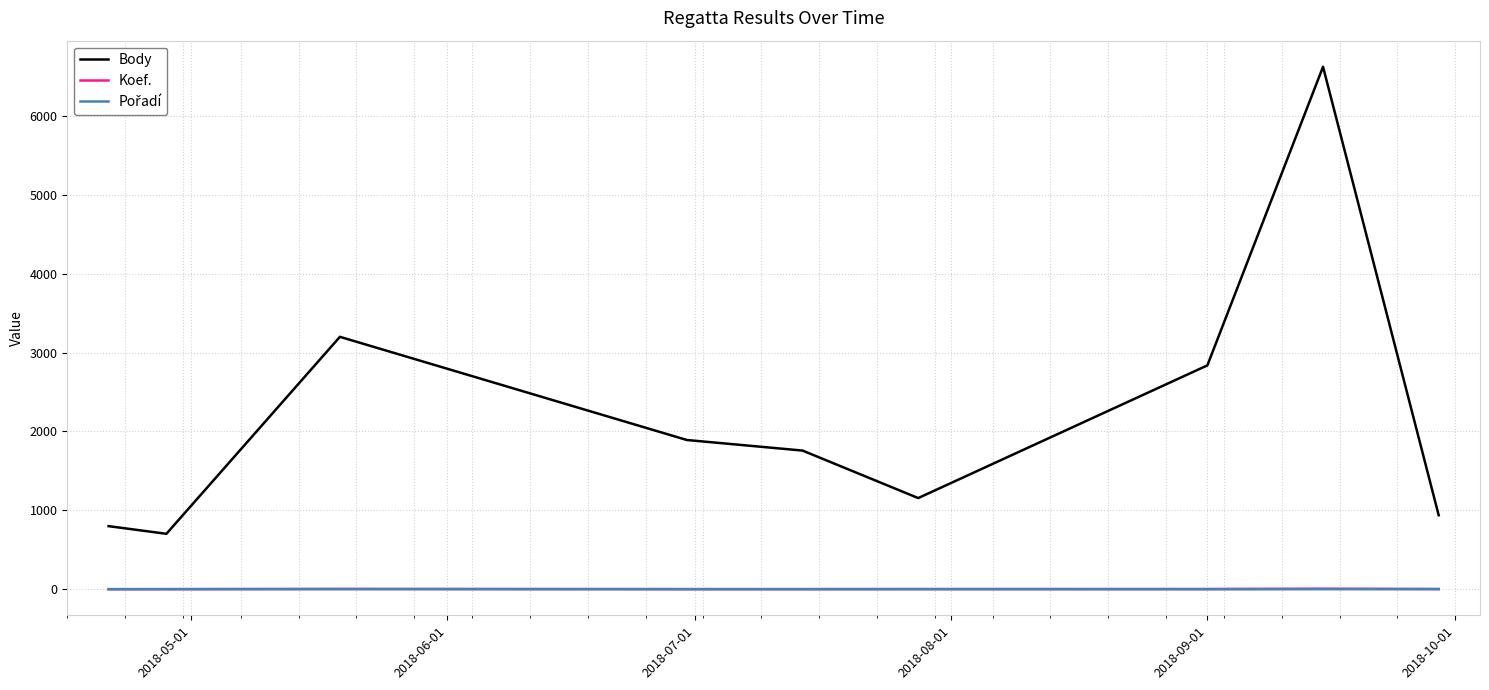

True or false: Koef. and Body intersect in this chart.

False